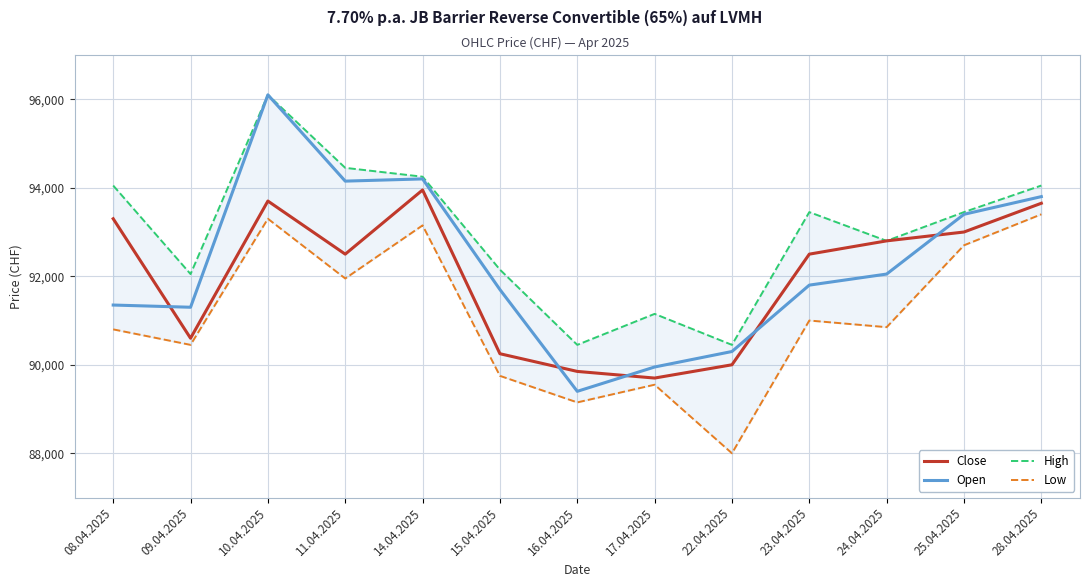

How many categories are shown in the chart?

13